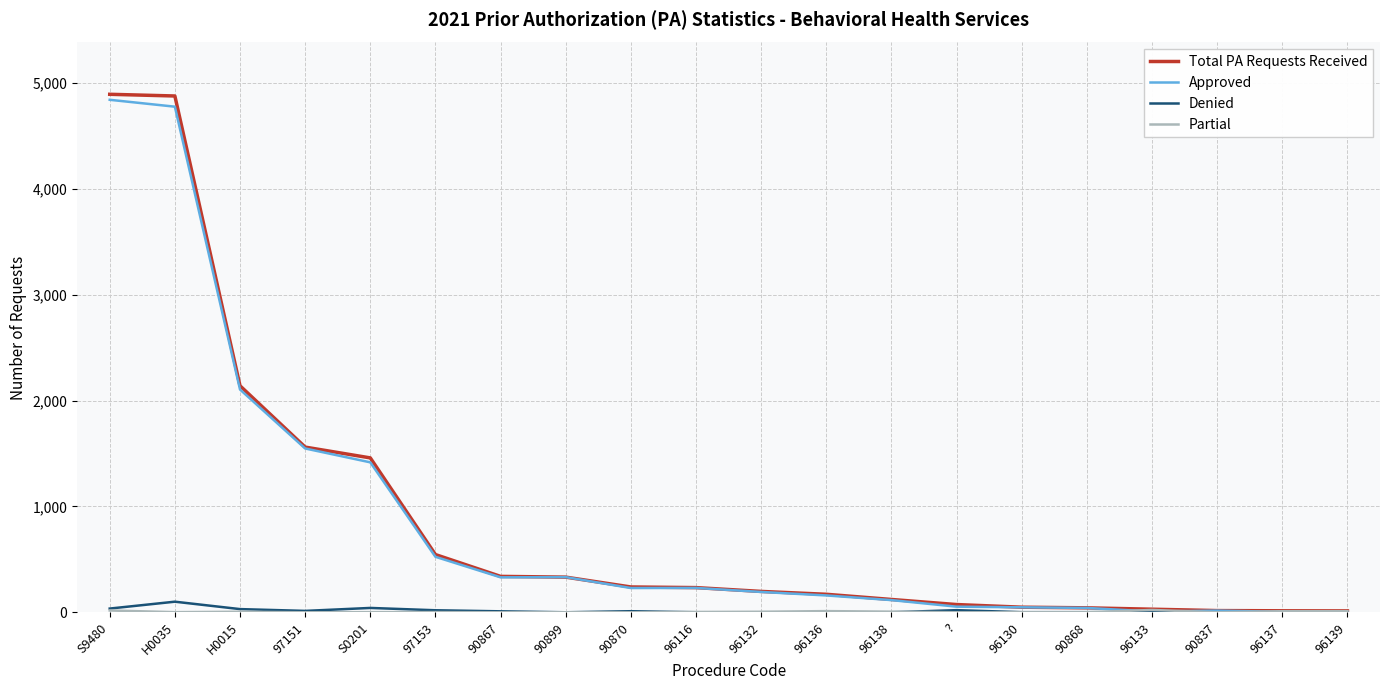

How many categories are shown in the chart?

20